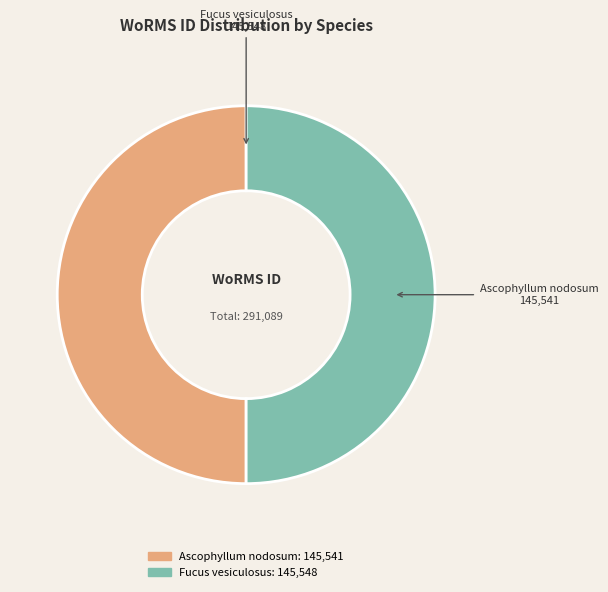

True or false: Fucus vesiculosus accounts for 50% of the total.

True